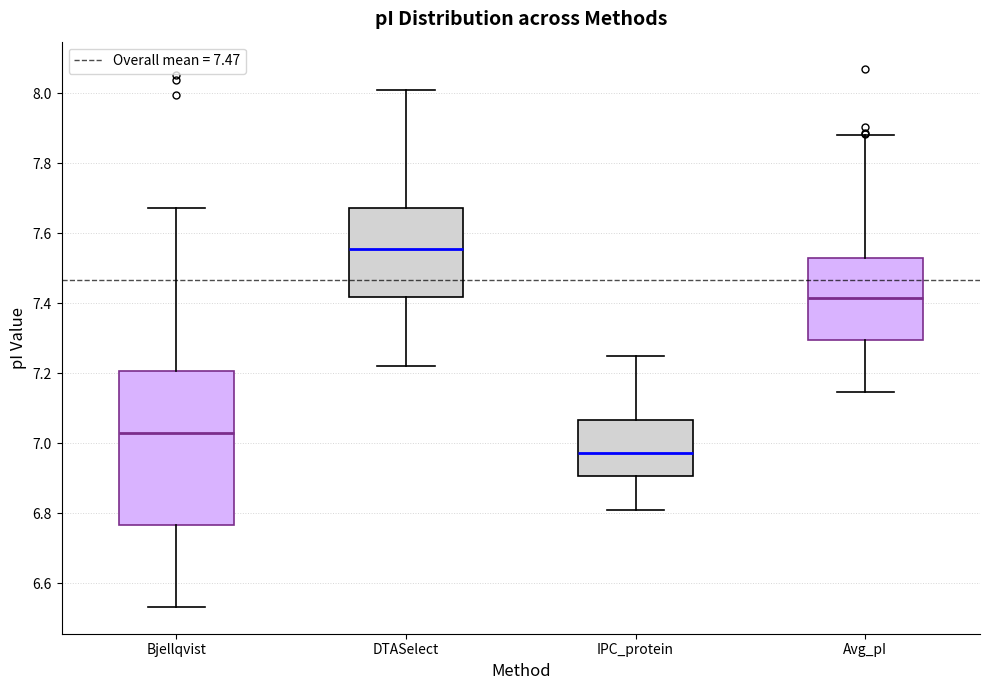

Where does the lower whisker of the box for IPC_protein end on the y-axis? The values are not printed on the chart, so give them approximately, as read against the axis.

6.82